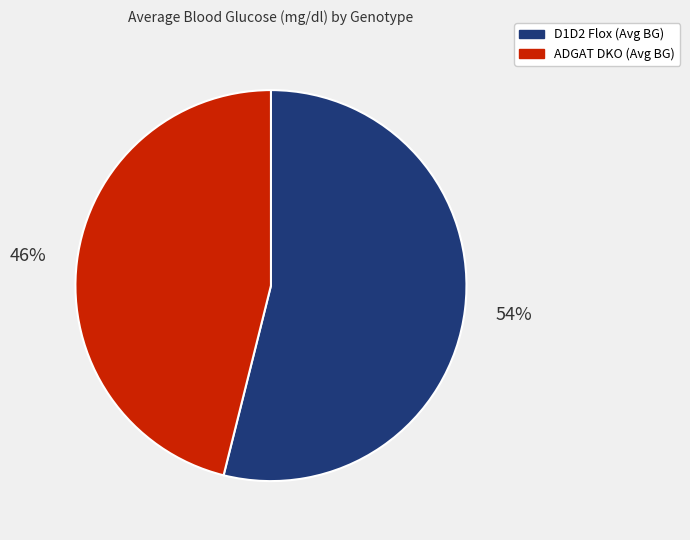

Is it true that D1D2 Flox is 54% of the pie?

True